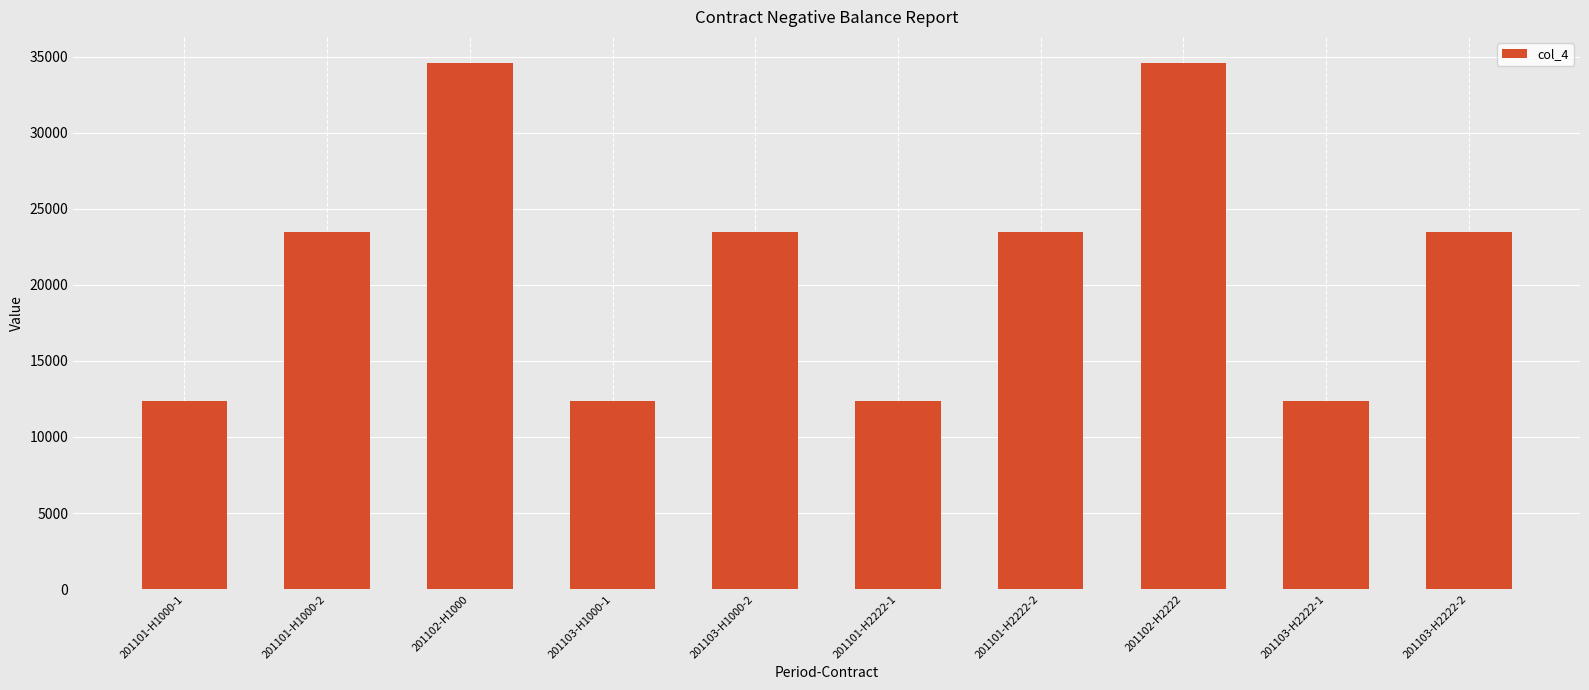

Reading right to left, list all the values displayed in this chart.

201103-H2222-2=23456	201103-H2222-1=12345	201102-H2222=34567	201101-H2222-2=23456	201101-H2222-1=12345	201103-H1000-2=23456	201103-H1000-1=12345	201102-H1000=34567	201101-H1000-2=23456	201101-H1000-1=12345